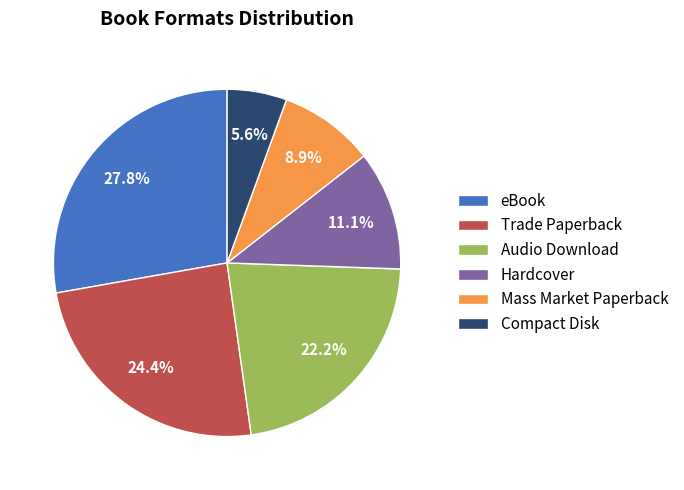

How many segments does this pie chart have?

6